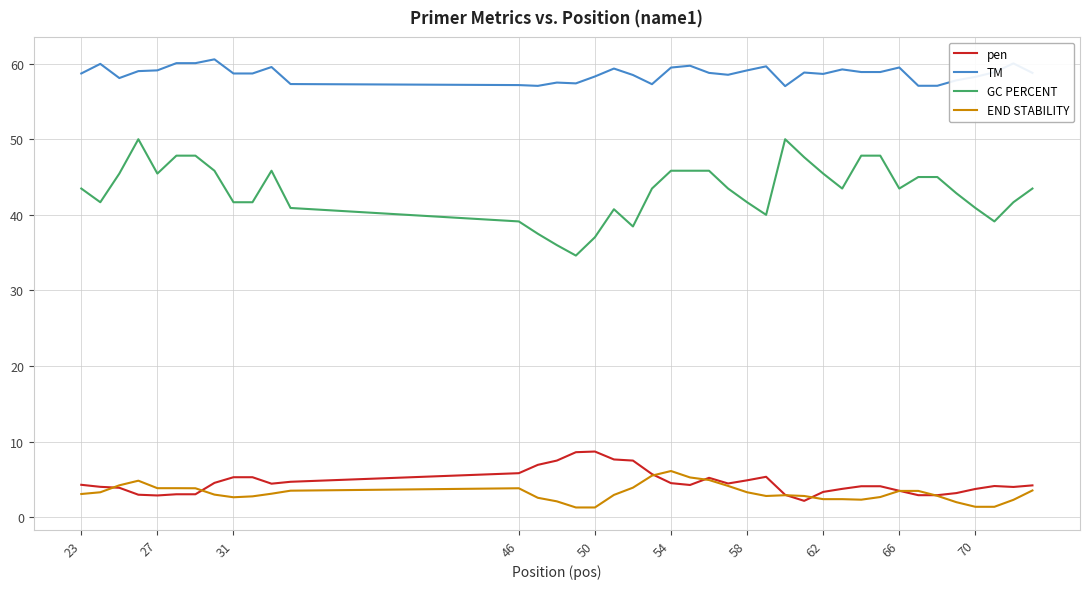

Which series has the largest range (max minus min)?

GC PERCENT